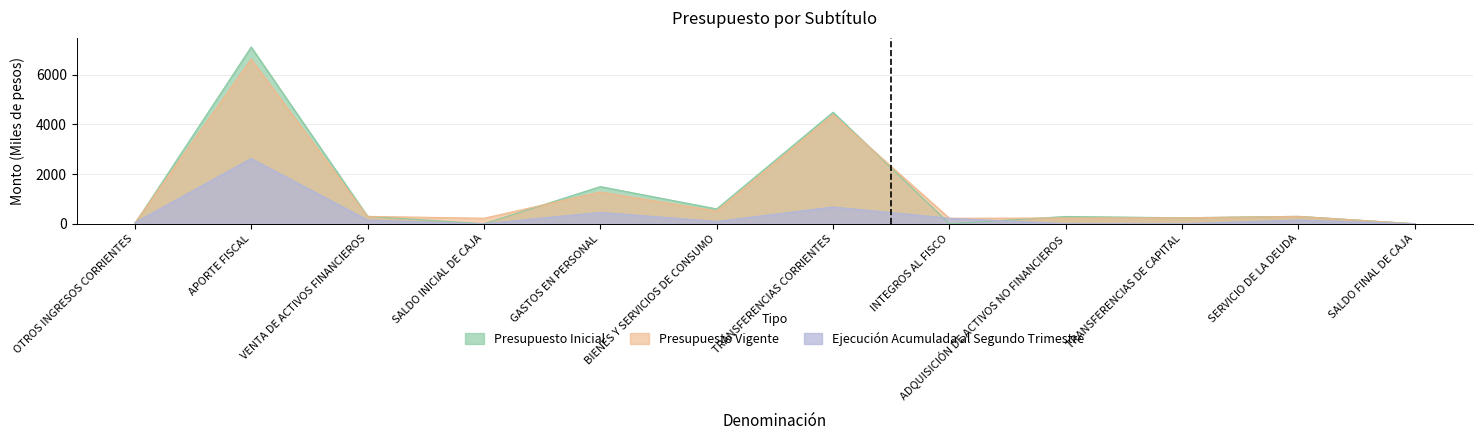

Reading left to right, what are all the values shown in this chart?

Presupuesto Inicial: 0	7117	297	0	1496	597	4492	0	292	240	297	0
Presupuesto Vigente: 31	6627	297	220	1278	515	4394	220	230	240	297	1
Ejecución Acumulada al Segundo Trimestre: 41	2626	149	0	457	93	674	220	4	0	149	0